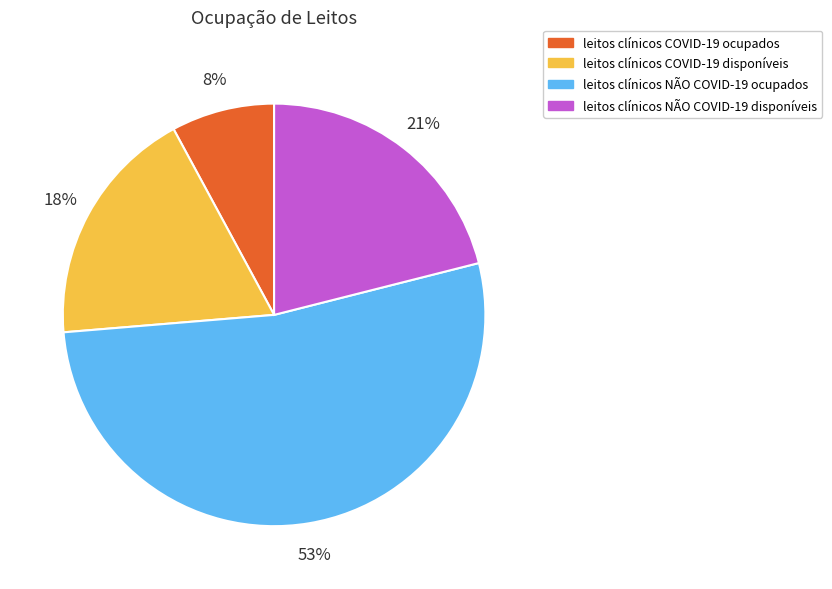

How many slices are in this pie chart?

4